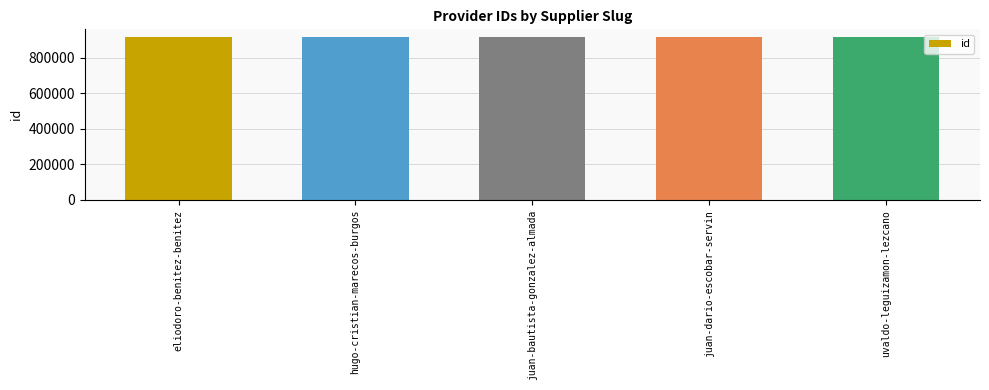

What is the greatest value displayed?

913542